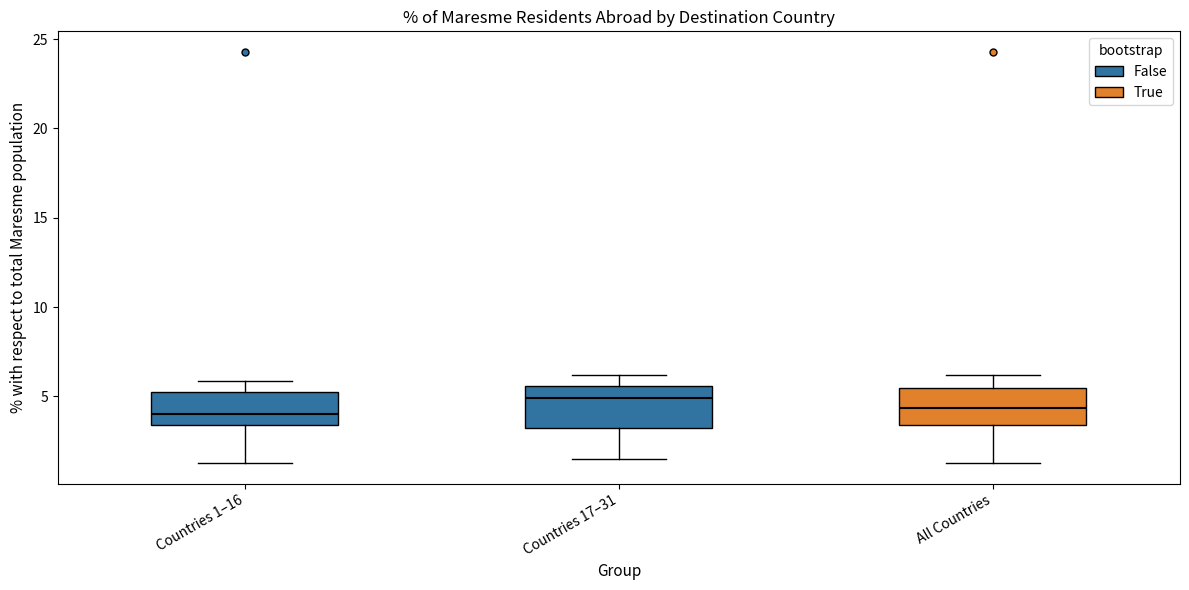

Reading left to right, transcribe this box plot: for each box, give where its median line is, the range the box spans, and where its two whiskers end, as read against the y-axis. The values are not printed on the chart, so give them approximately, as read against the axis.

Countries 1–16: median 4.0, box 3.5 to 5.5, whiskers 1.5 to 6.0
Countries 17–31: median 5.0, box 3.0 to 5.5, whiskers 1.5 to 6.0
All Countries: median 4.5, box 3.5 to 5.5, whiskers 1.5 to 6.0